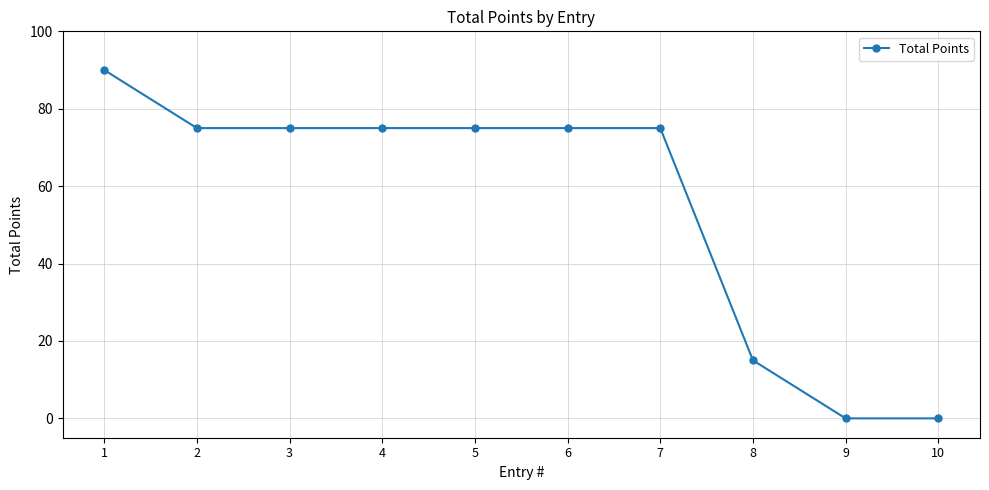

How many lines are shown in the chart?

1